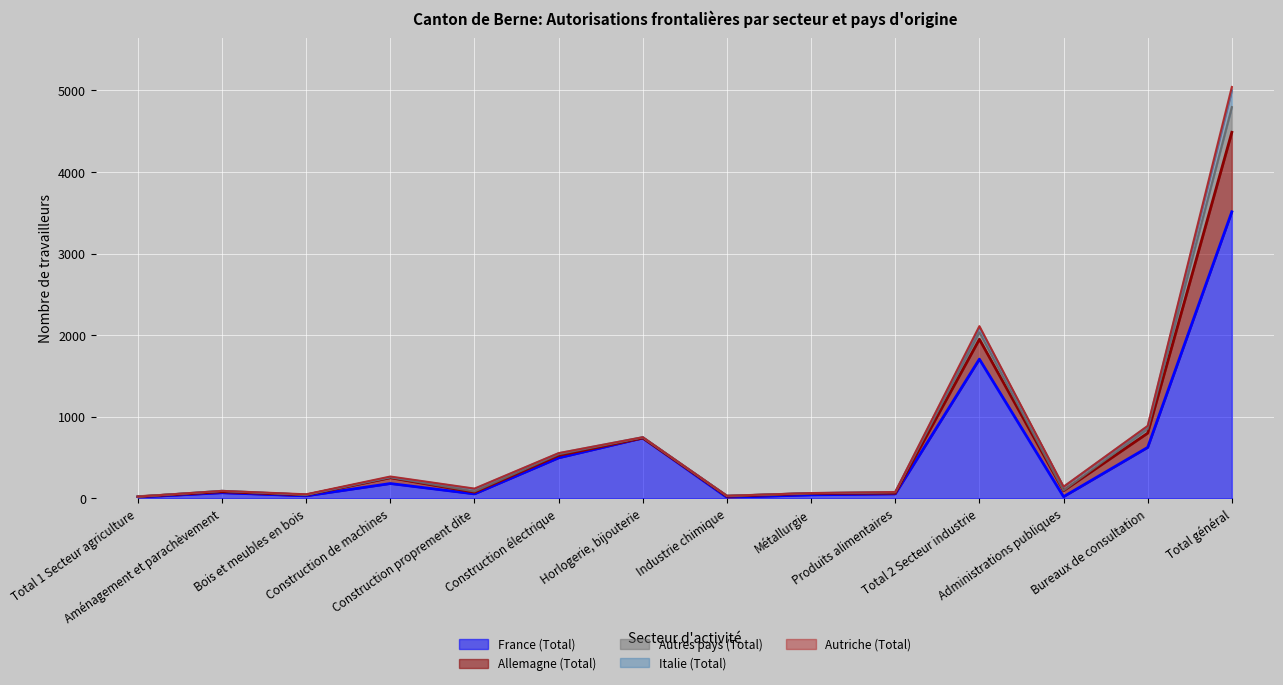

Where does the Allemagne (Total) series first go above 21?

Construction de machines